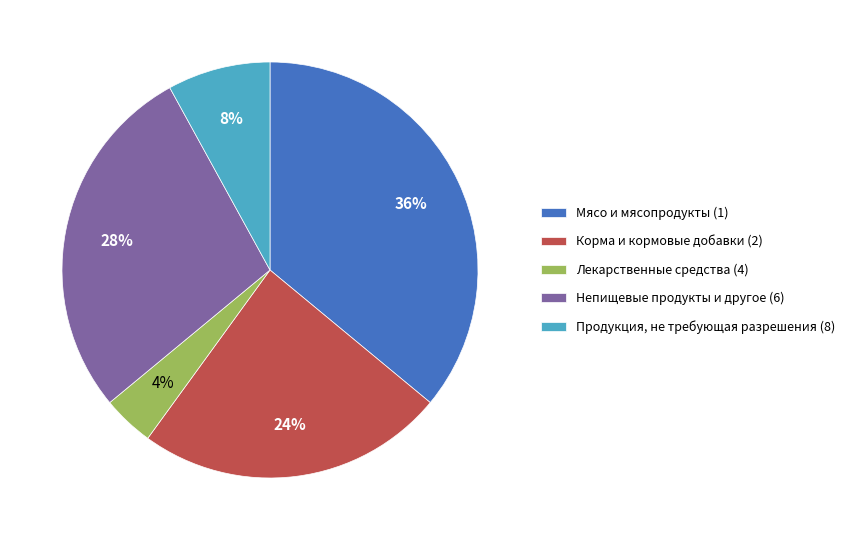

Do Продукция, не требующая разрешения (8) and Корма и кормовые добавки (2) together represent more than half of the pie?

No